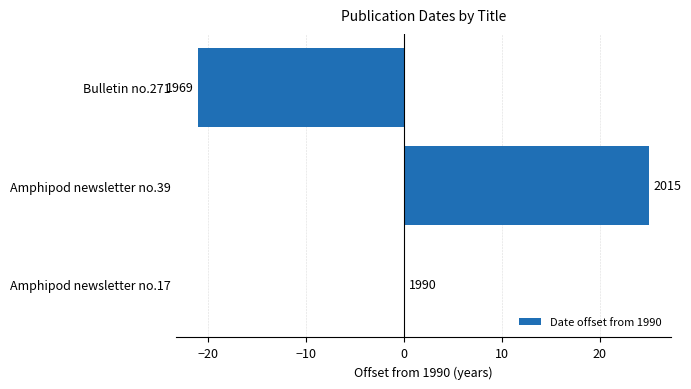

Are the bars horizontal?

Yes